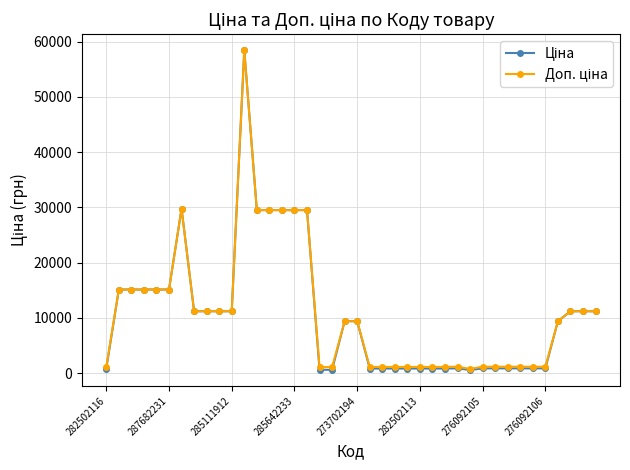

How many categories are shown in the chart?

40